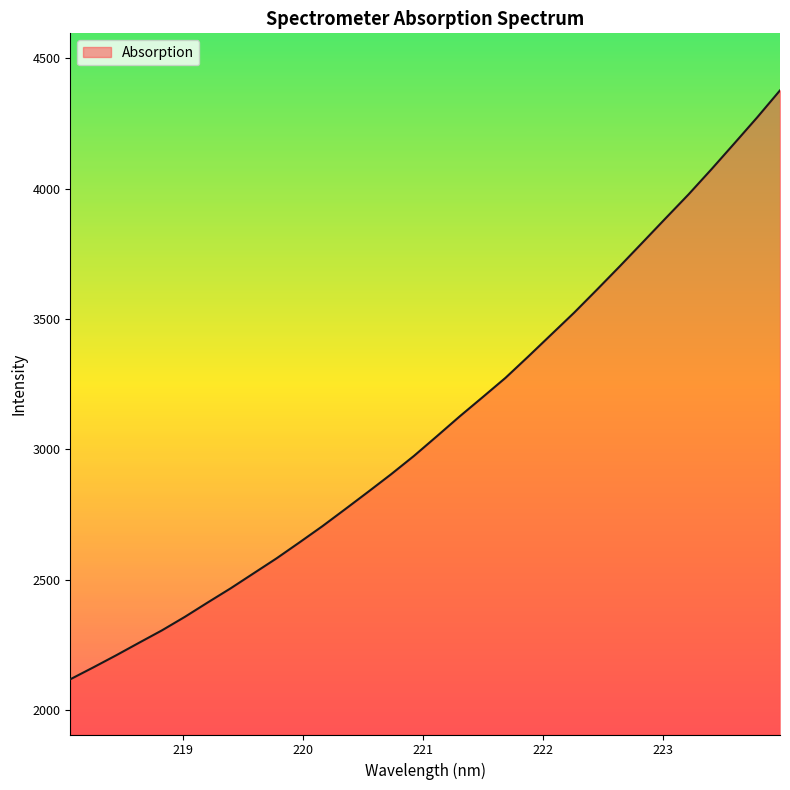

What is the greatest value displayed?

4377.4